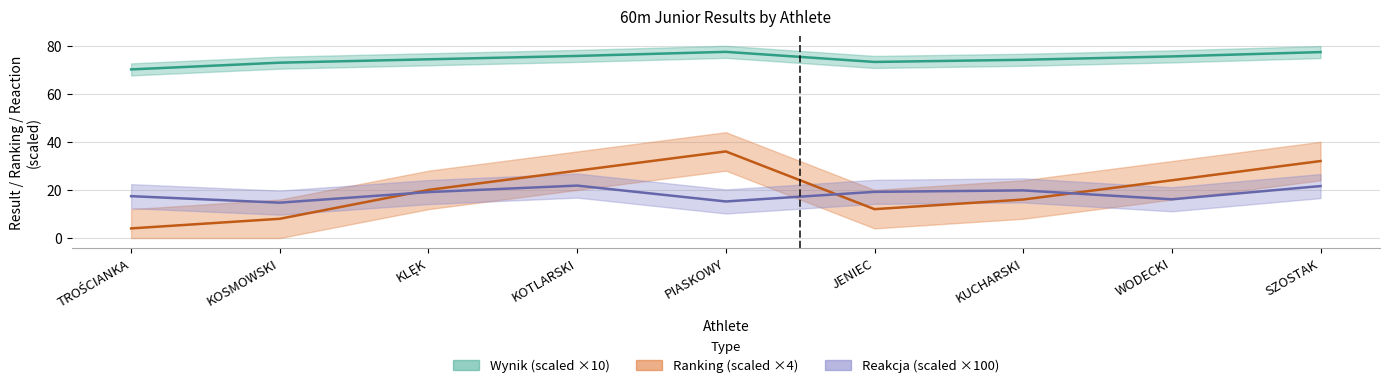

How many intersections are there between Ranking and Reakcja?

3